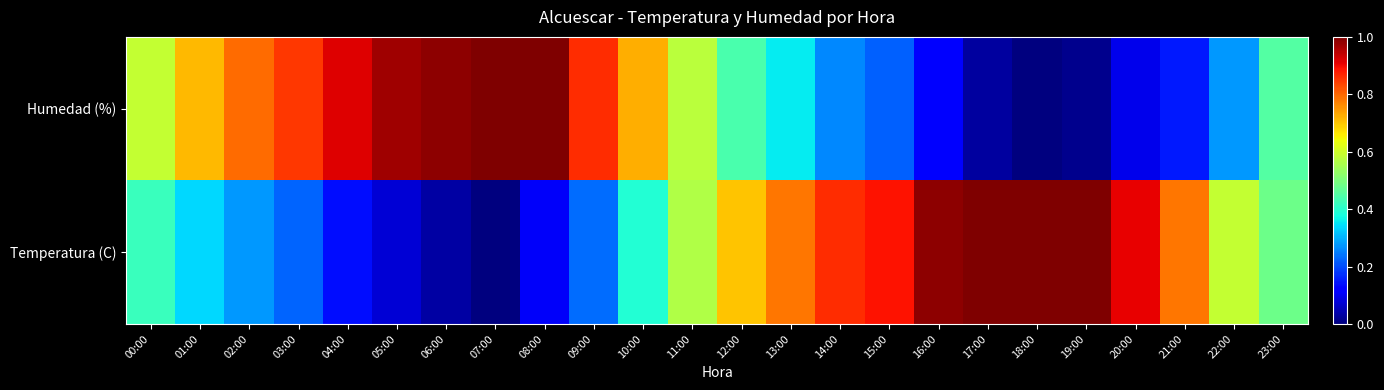

Between 01:00 and 16:00, which series saw the biggest shift?

Temperatura (C)